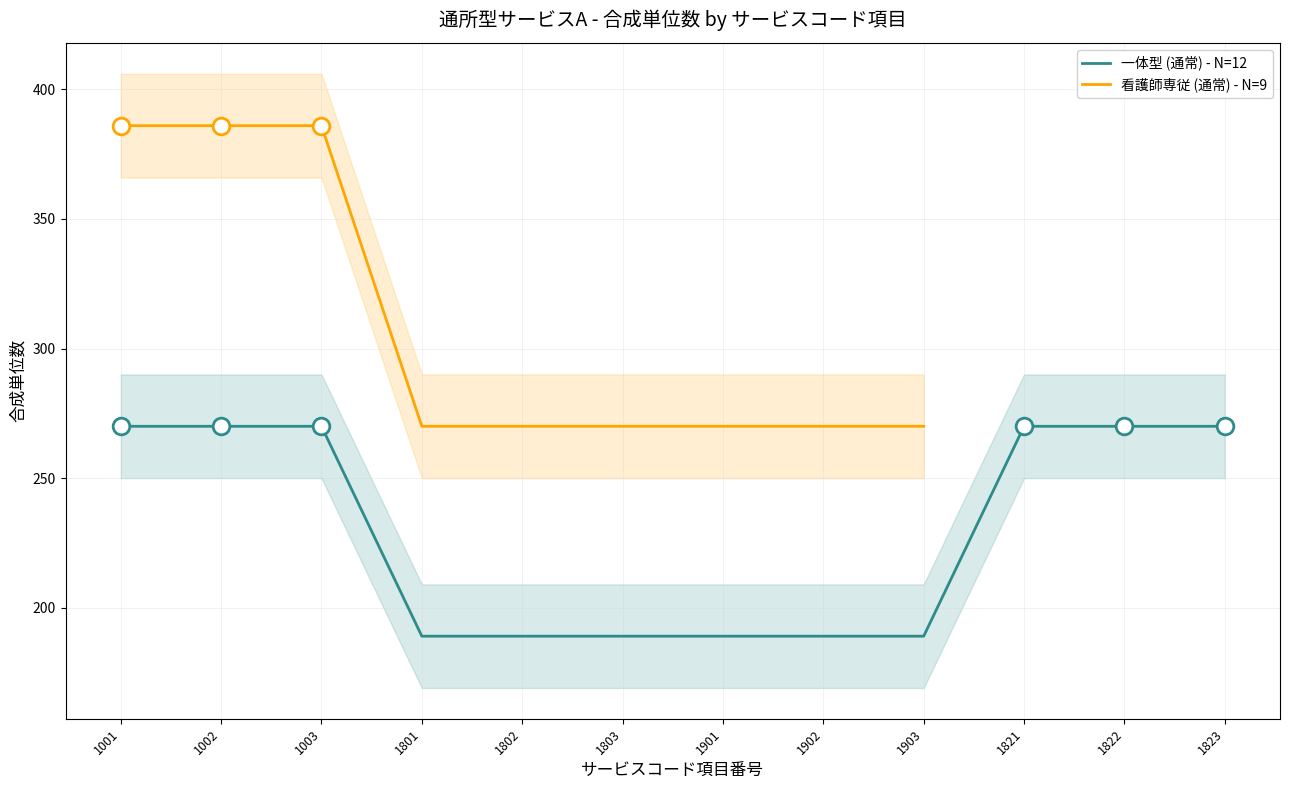

Rank the categories by value from highest to lowest.

1001, 1002, 1003, 1821, 1822, 1823, 1801, 1802, 1803, 1901, 1902, 1903